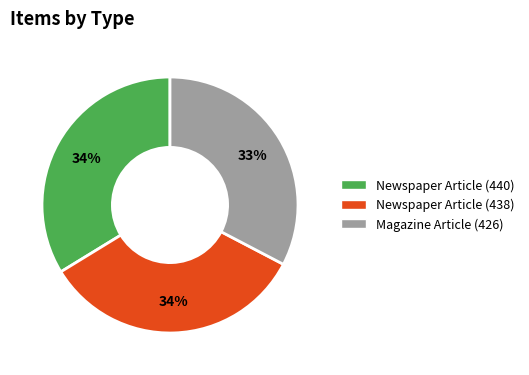

Approximately how many times larger is the value at Newspaper Article (440) compared to Magazine Article (426)?

1.0